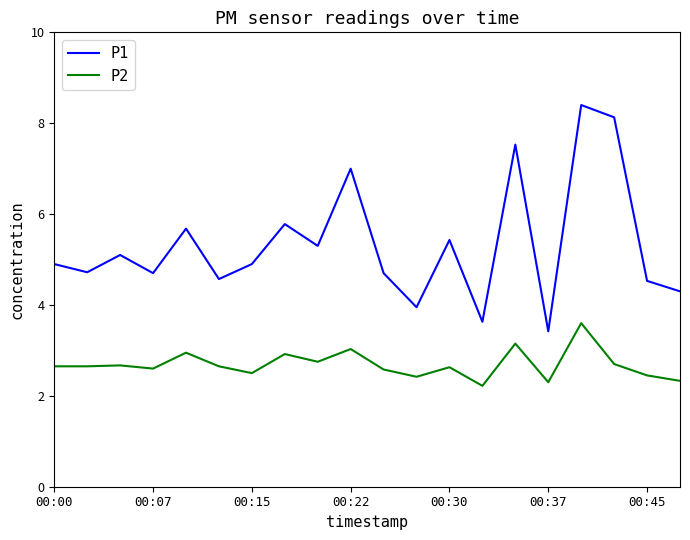

Which series has the largest total across all categories?

P1